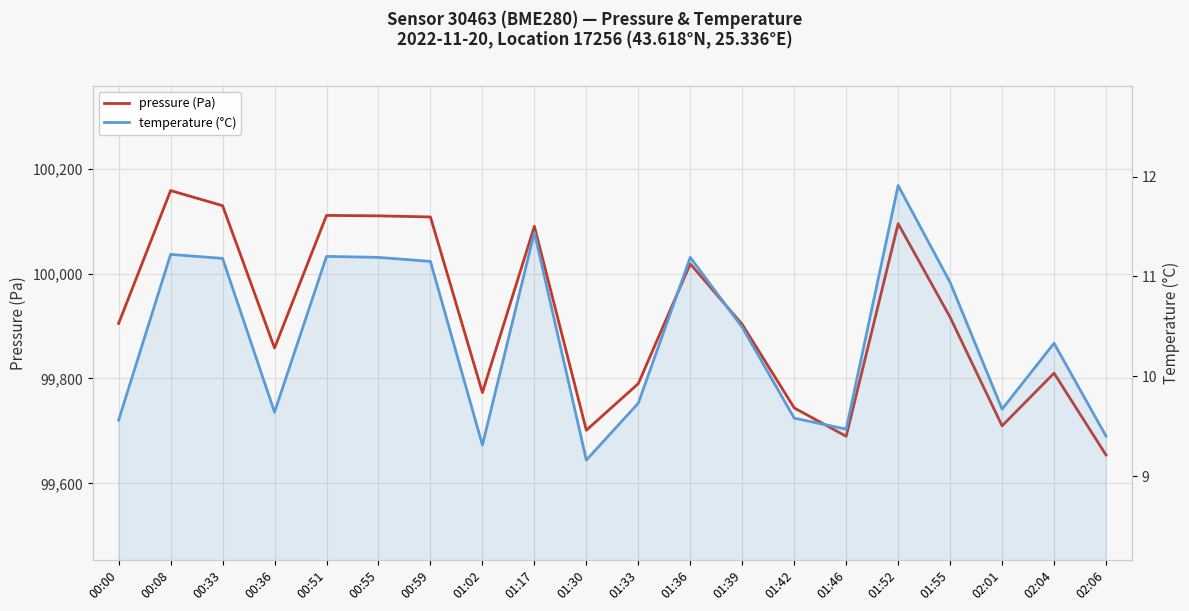

Reading right to left, transcribe all the data shown in this chart.

pressure (Pa): 02:06=99654.1	02:04=99810.1	02:01=99709.7	01:55=99916.8	01:52=100095.2	01:46=99689.7	01:42=99743.8	01:39=99903.0	01:36=100018.5	01:33=99790.2	01:30=99701.3	01:17=100090.1	01:02=99773.2	00:59=100107.9	00:55=100110.1	00:51=100110.9	00:36=99858.1	00:33=100129.5	00:08=100158.2	00:00=99904.9
temperature (°C): 02:06=9.4	02:04=10.3	02:01=9.7	01:55=10.9	01:52=11.9	01:46=9.5	01:42=9.6	01:39=10.5	01:36=11.2	01:33=9.7	01:30=9.2	01:17=11.4	01:02=9.3	00:59=11.2	00:55=11.2	00:51=11.2	00:36=9.6	00:33=11.2	00:08=11.2	00:00=9.6